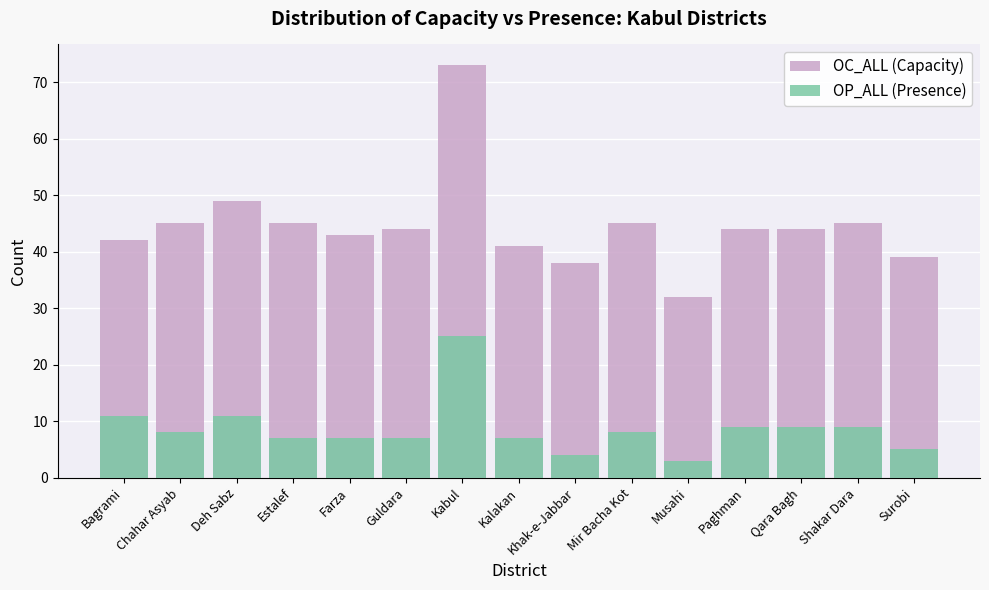

Reading left to right, transcribe all the data shown in this chart.

OC_ALL (Capacity): 42	45	49	45	43	44	73	41	38	45	32	44	44	45	39
OP_ALL (Presence): 11	8	11	7	7	7	25	7	4	8	3	9	9	9	5